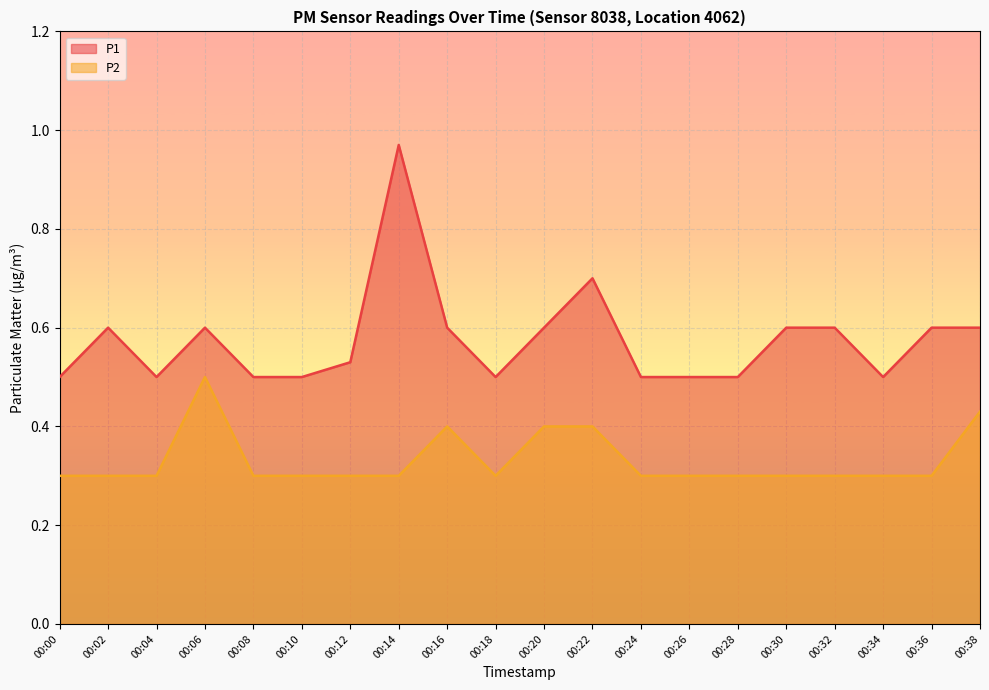

What is the lowest value of the P2 series?

0.3